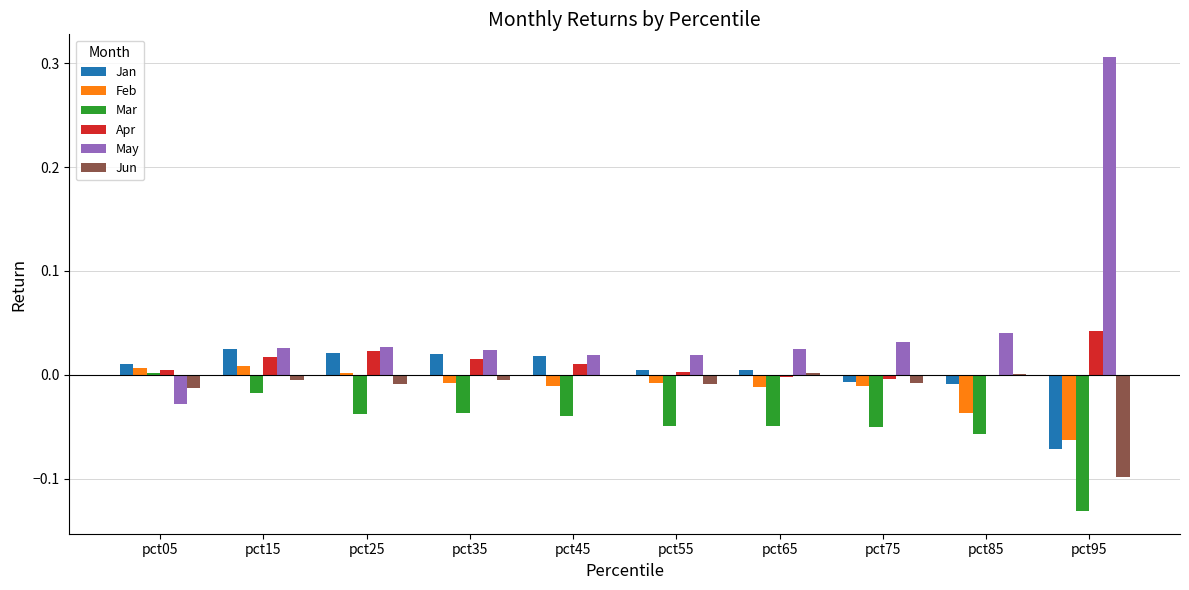

Is it true that Jan equals 0.0 at pct05?

True